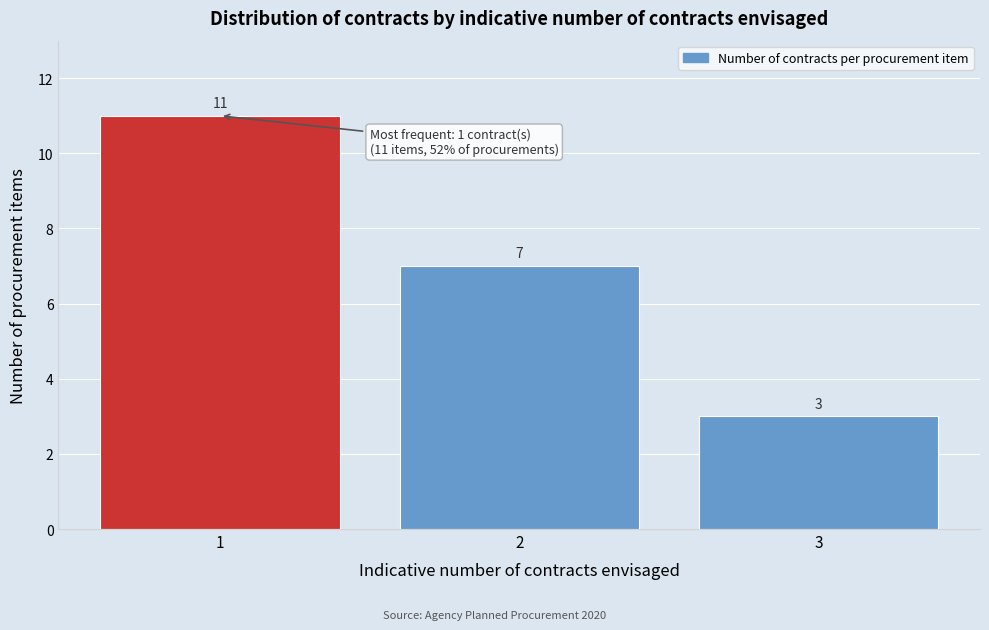

Reading right to left, transcribe all the data shown in this chart.

3=3	2=7	1=11